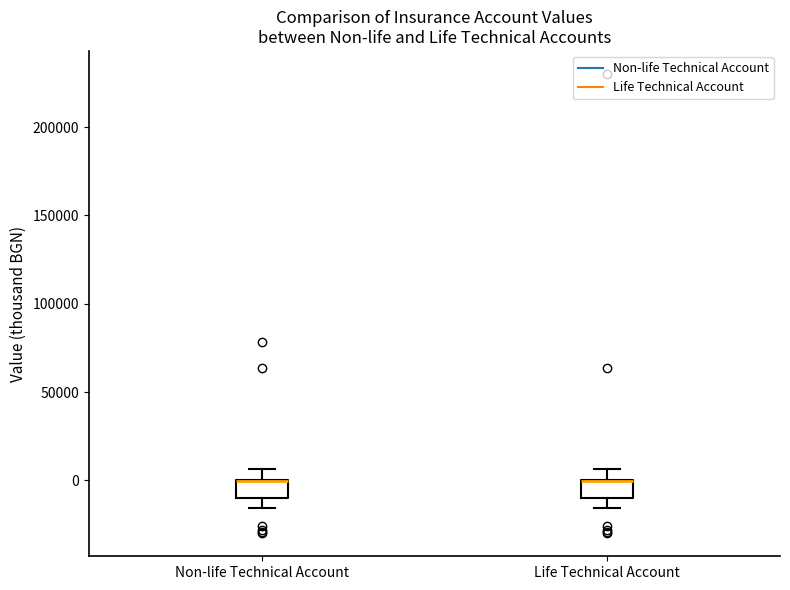

Reading left to right, read every box against the y-axis: the position of its median line, the range the box covers, and the ends of its whiskers. The values are not printed on the chart, so give them approximately, as read against the axis.

Non-life Technical Account: median 0 (drawn on the box's upper edge), box -10000 to 0, whiskers -15000 to 5000
Life Technical Account: median 0 (drawn on the box's upper edge), box -10000 to 0, whiskers -15000 to 5000